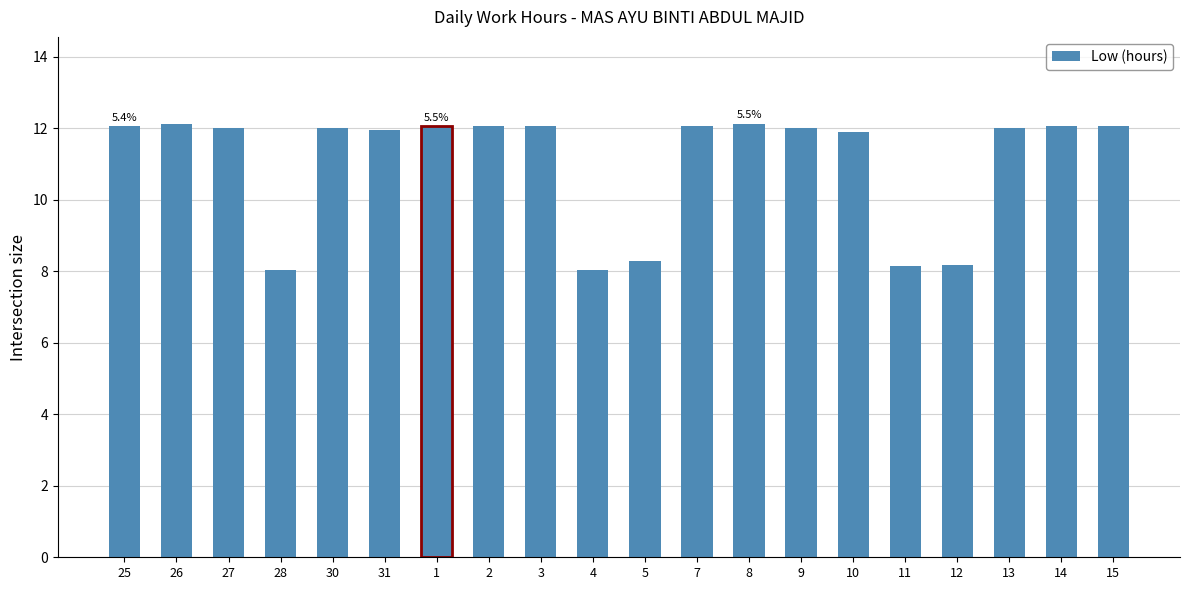

How many bars are there in total?

20